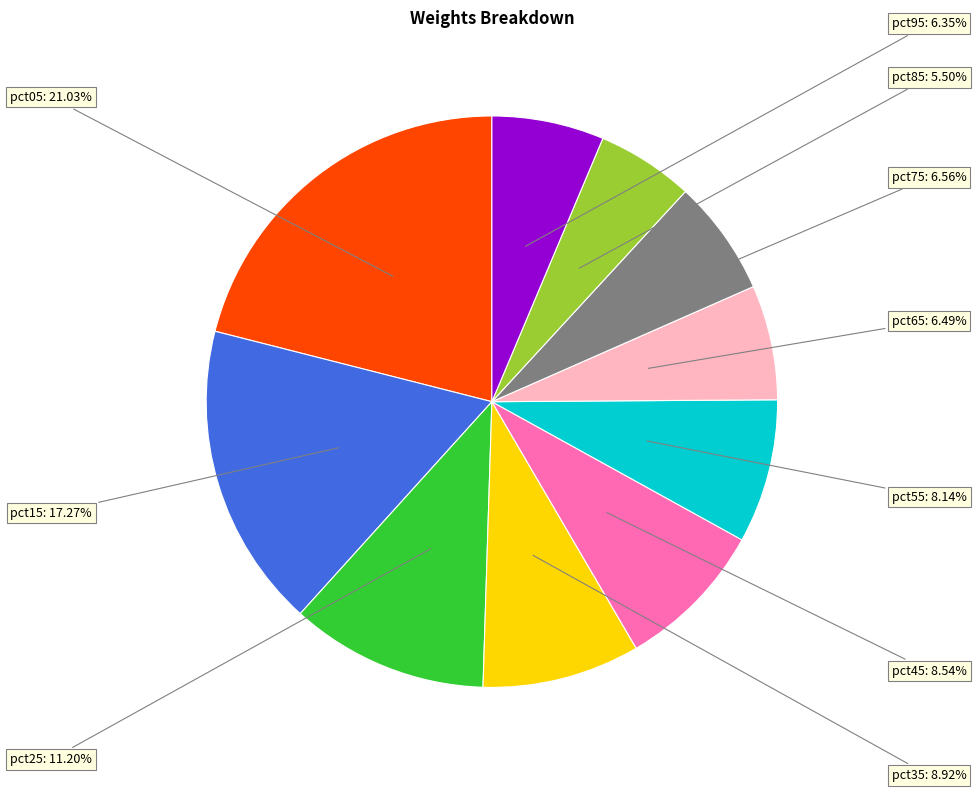

Is there a majority slice in this chart?

No